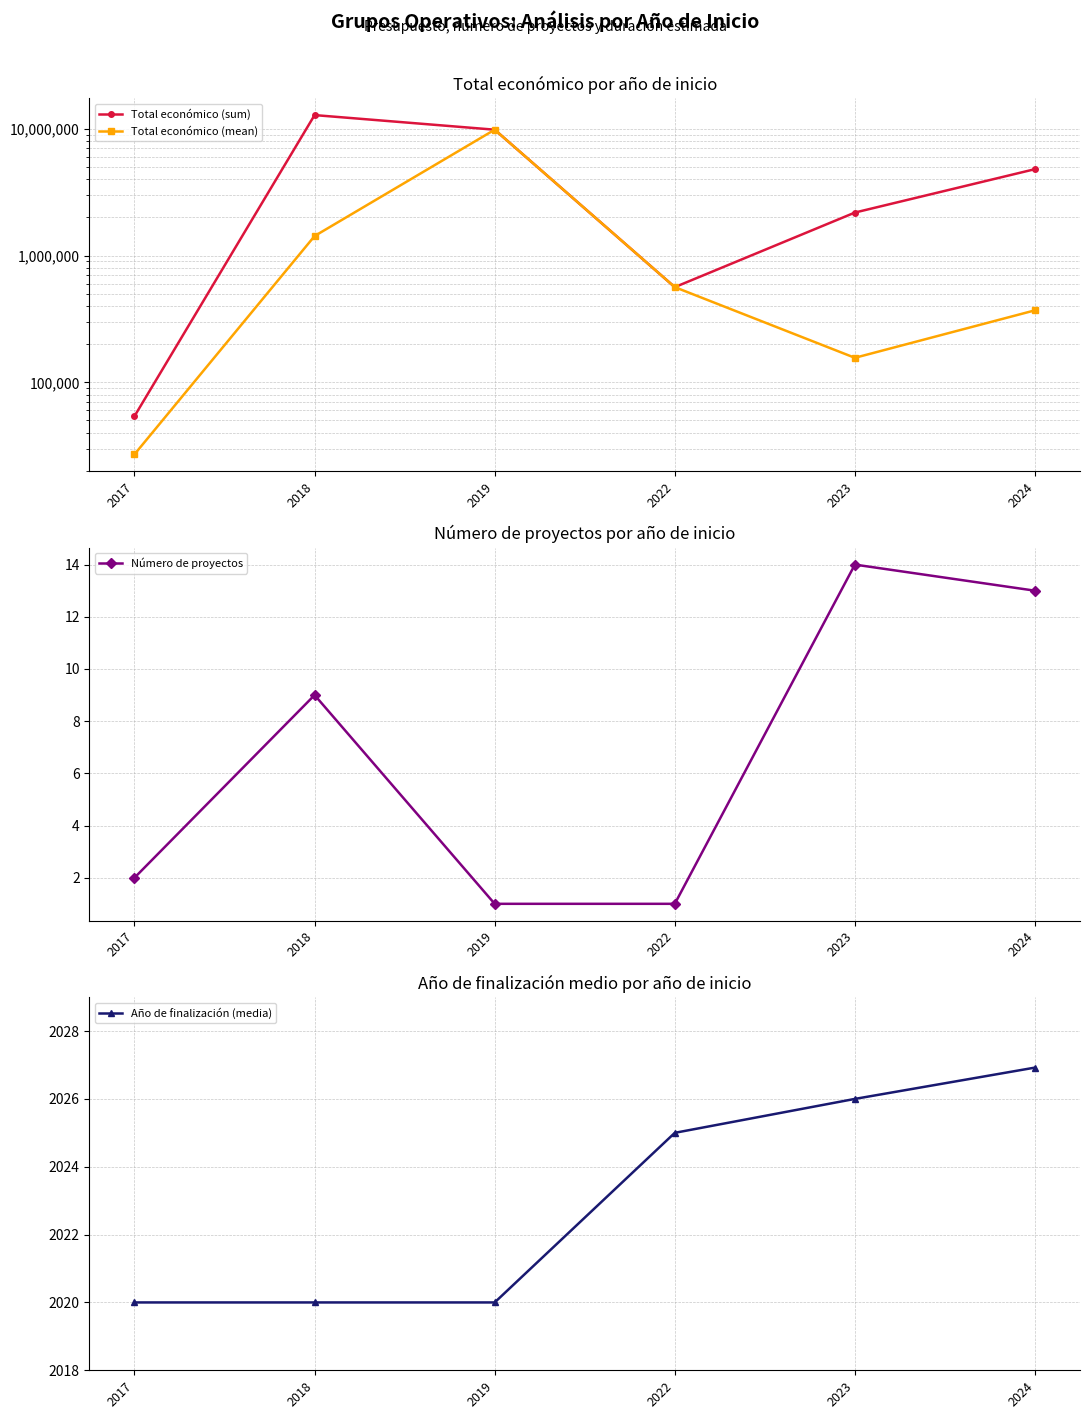

Is it true that Número de proyectos equals 0.5 at 2022?

False